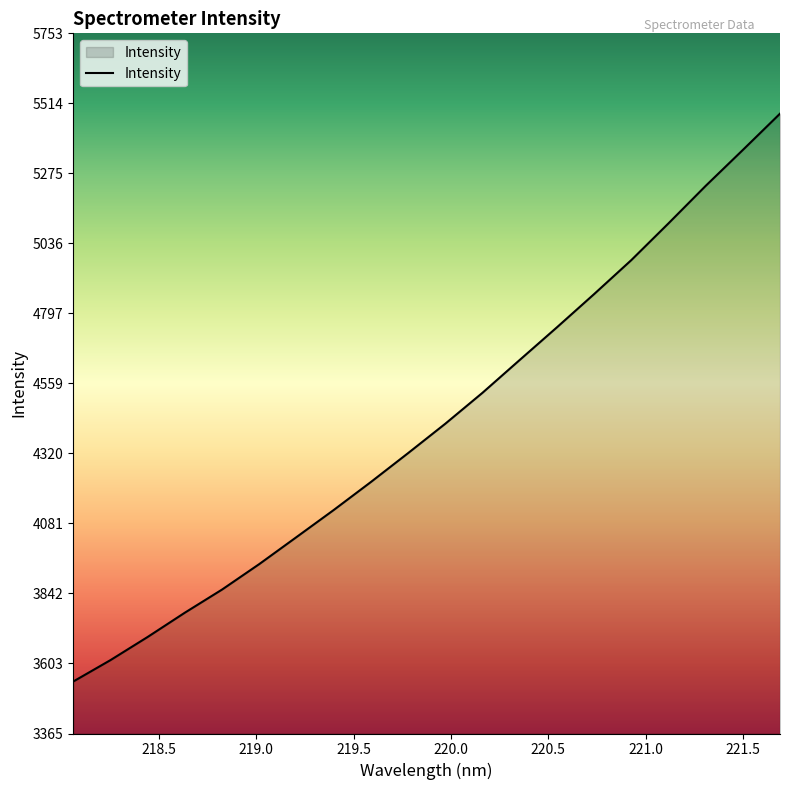

What is the minimum value shown in the chart?

3541.8